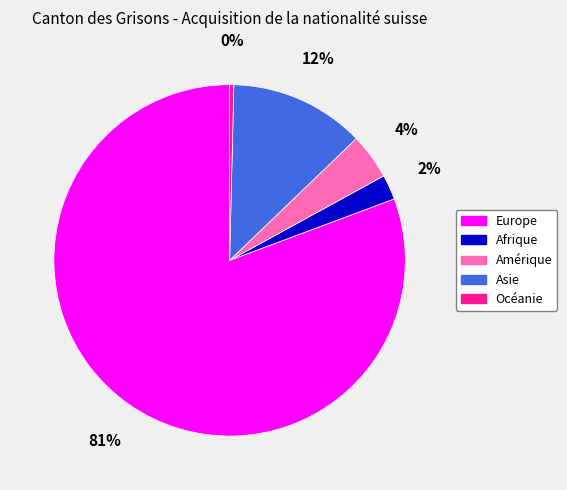

Rank the categories by value from lowest to highest.

Océanie, Afrique, Amérique, Asie, Europe